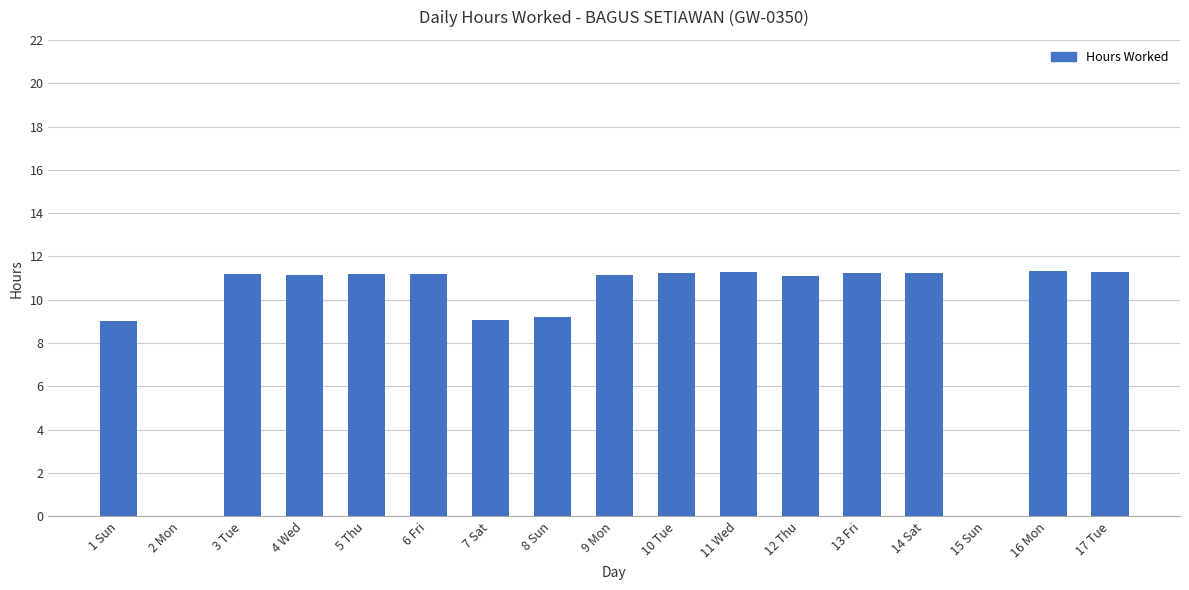

What is the change in value from 1 Sun to 2 Mon?

-9.0